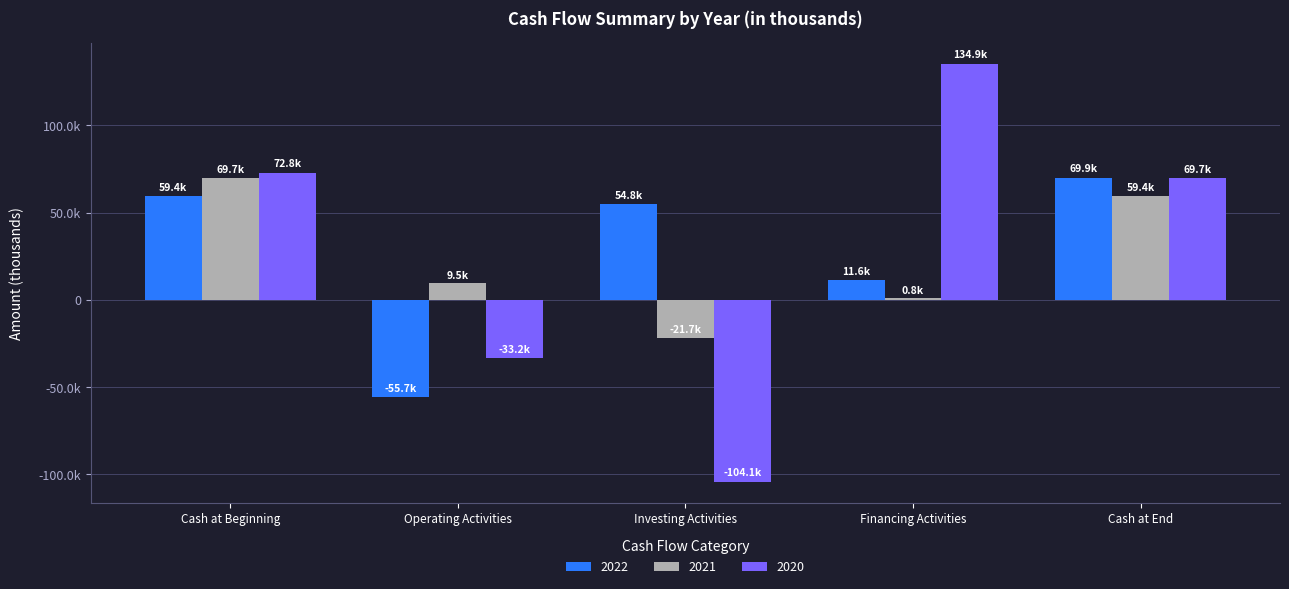

What is the difference between the second highest and minimum values in the 2020 series?

176928